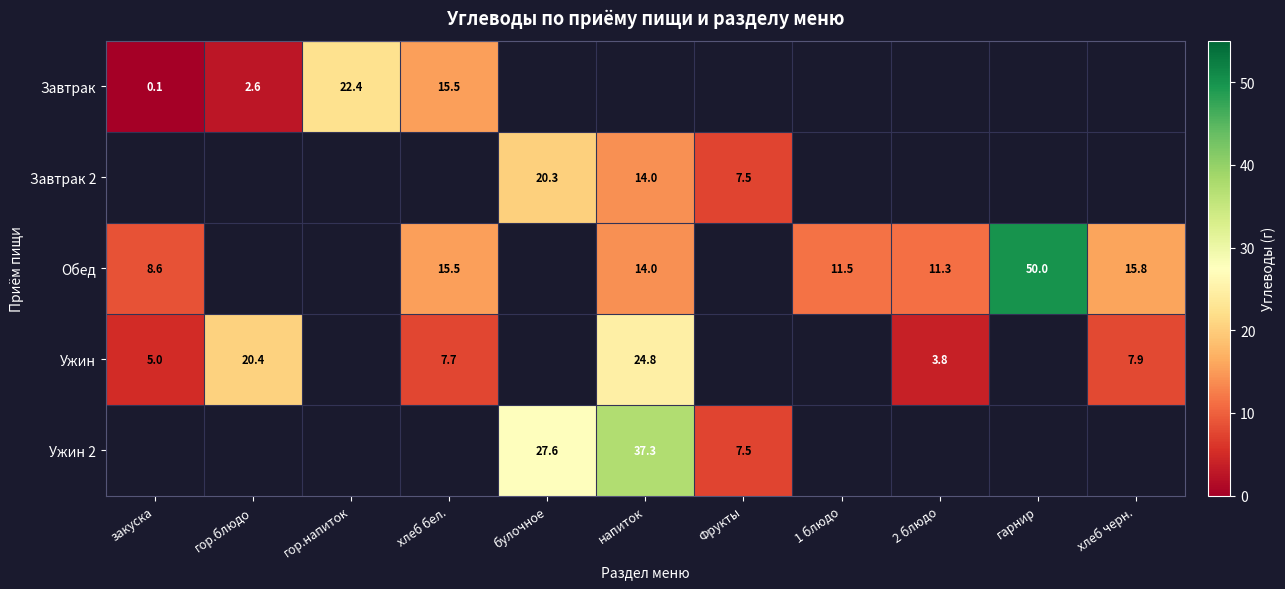

True or false: Ужин has a value of 33.3 at гор.блюдо.

False